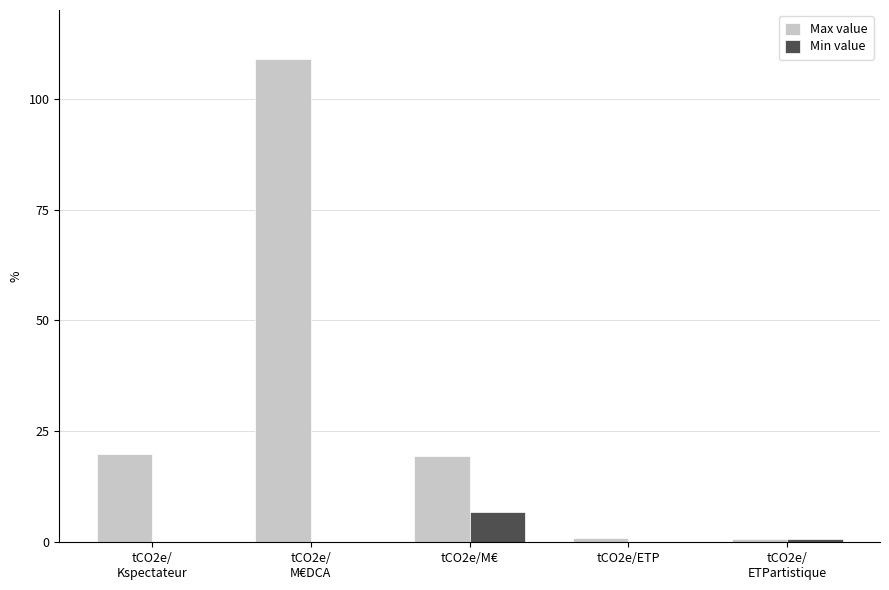

How many distinct data groups are displayed?

2